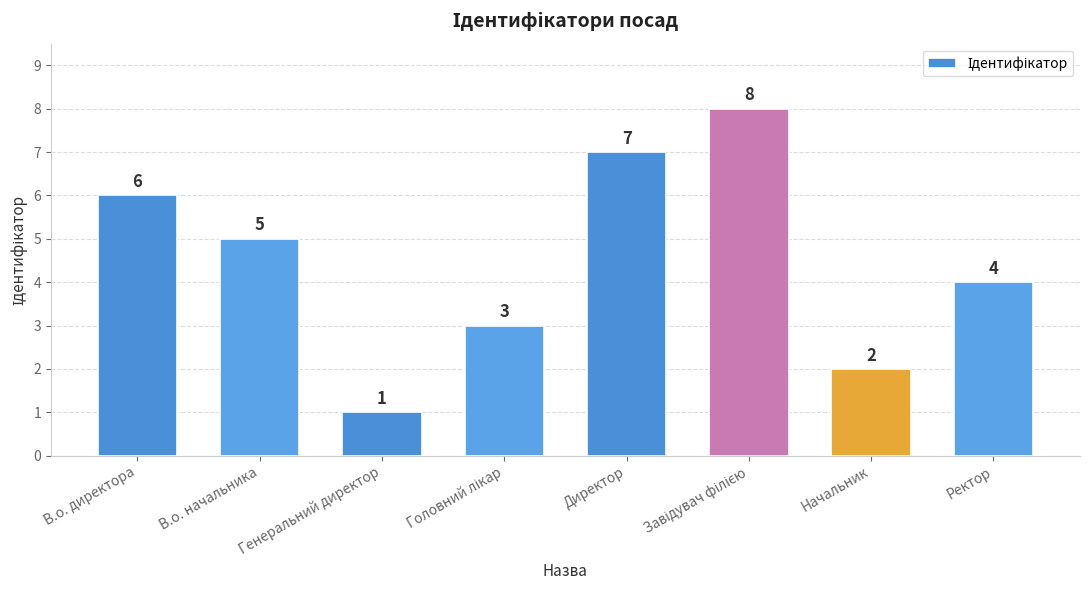

Is it true that the value at Начальник is 3?

False